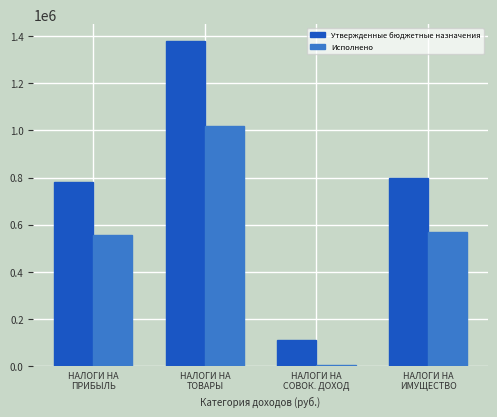

List the labels in order of Утвержденные бюджетные назначения value, smallest first.

НАЛОГИ НА
СОВОК. ДОХОД, НАЛОГИ НА
ПРИБЫЛЬ, НАЛОГИ НА
ИМУЩЕСТВО, НАЛОГИ НА
ТОВАРЫ